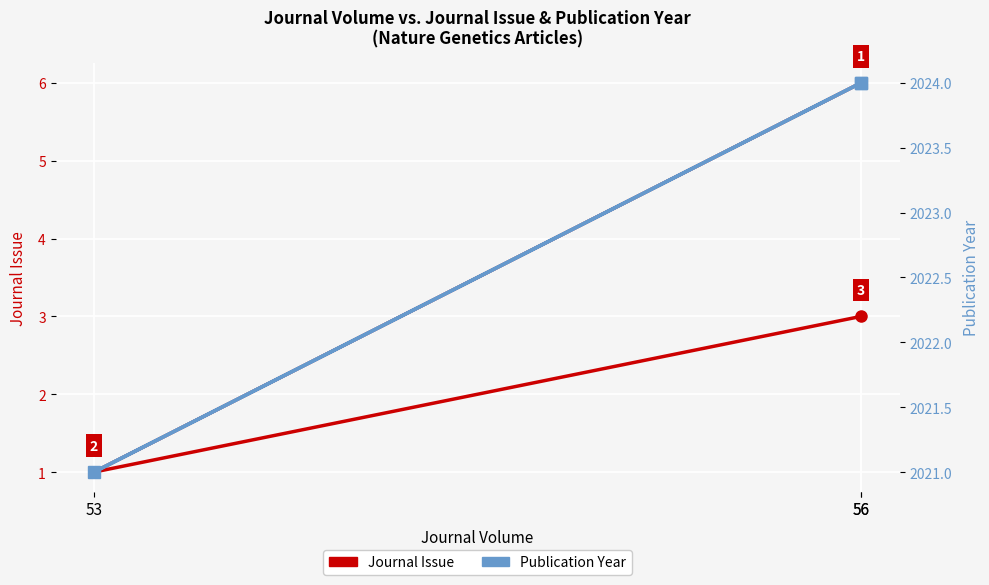

What is the average value of the Journal Issue series?

3